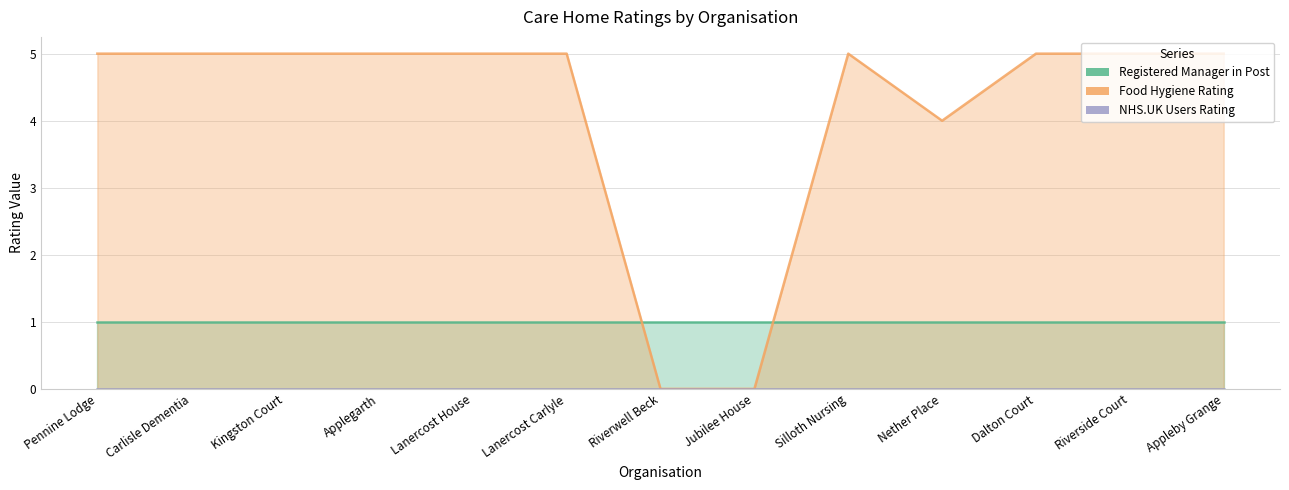

What is the label of the 1st point from the left?

Pennine Lodge